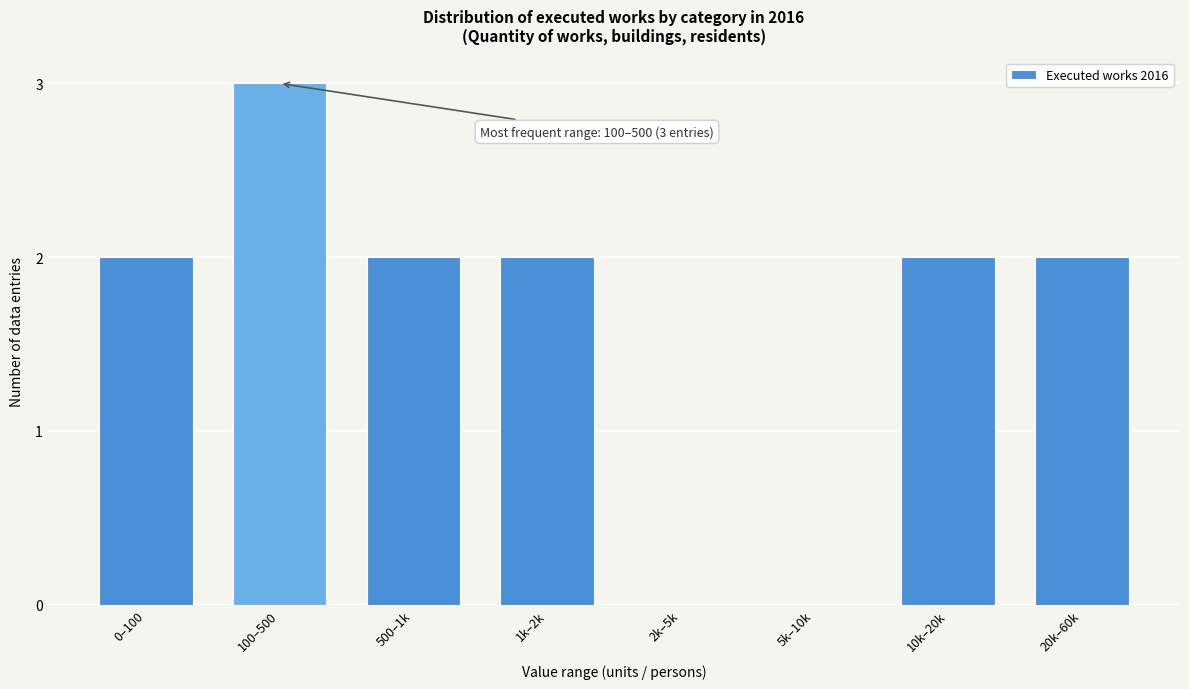

Reading right to left, transcribe all the data shown in this chart.

20k–60k=2	10k–20k=2	5k–10k=0	2k–5k=0	1k–2k=2	500–1k=2	100–500=3	0–100=2